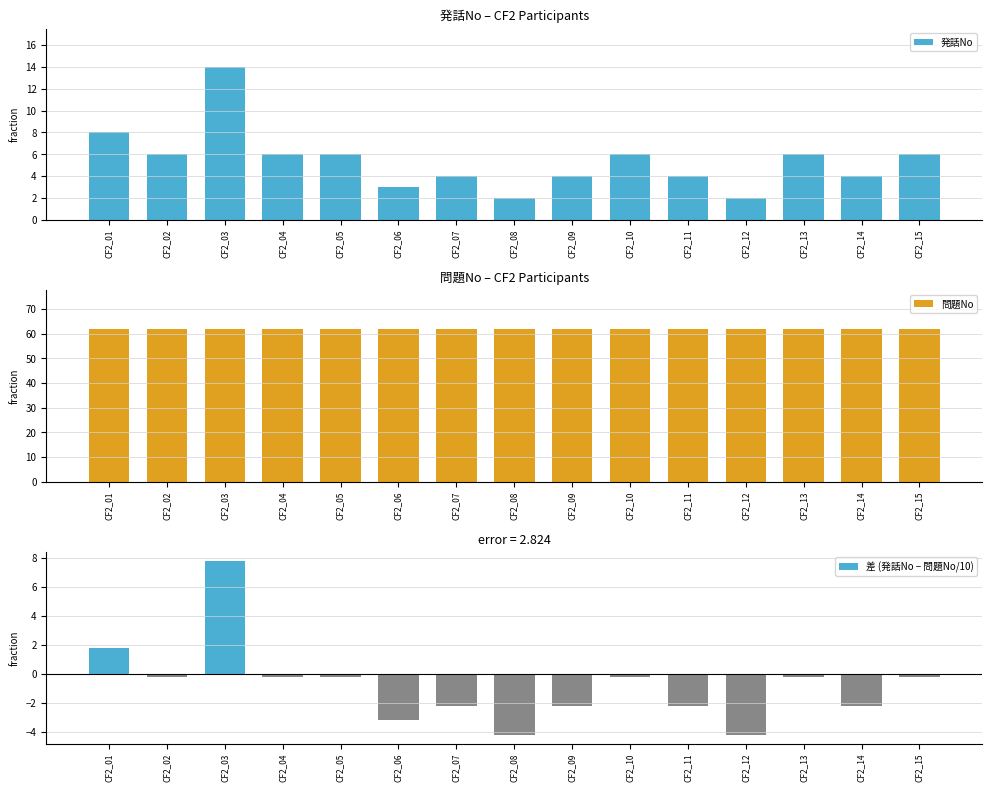

Count the number of categories in the chart.

15